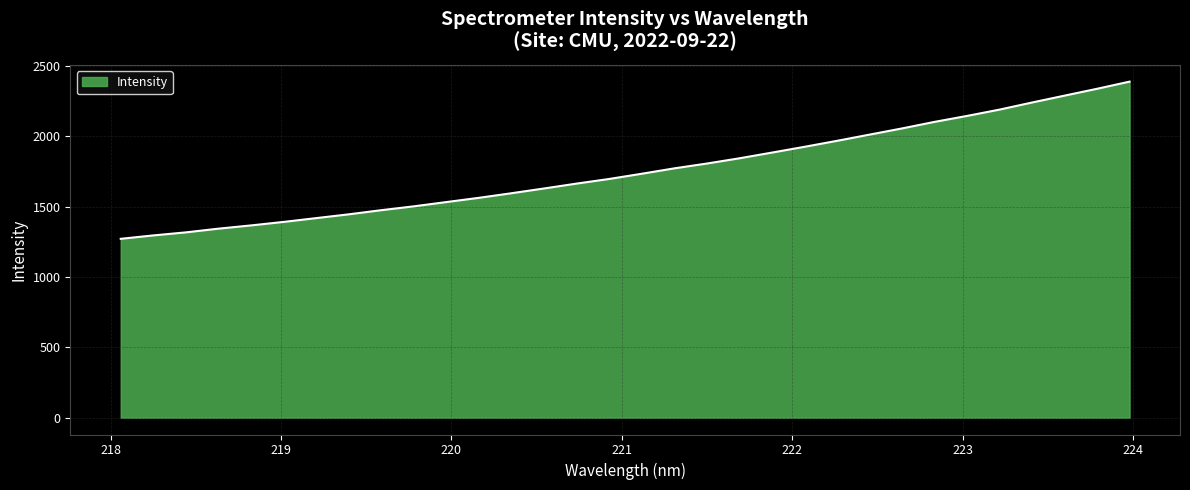

How many distinct data groups are displayed?

1